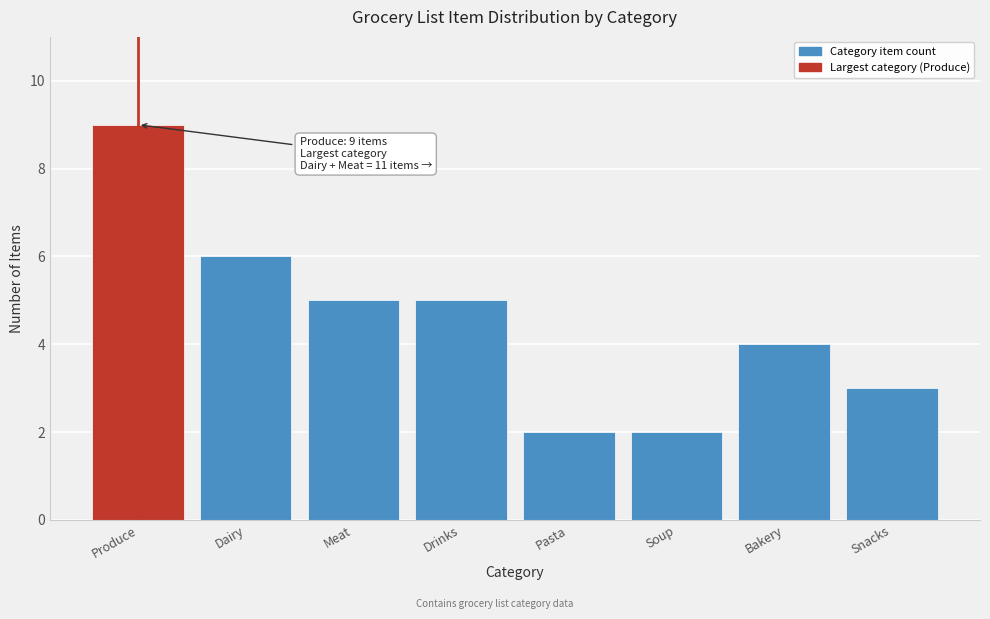

Reading right to left, transcribe all the data shown in this chart.

3	4	2	2	5	5	6	9